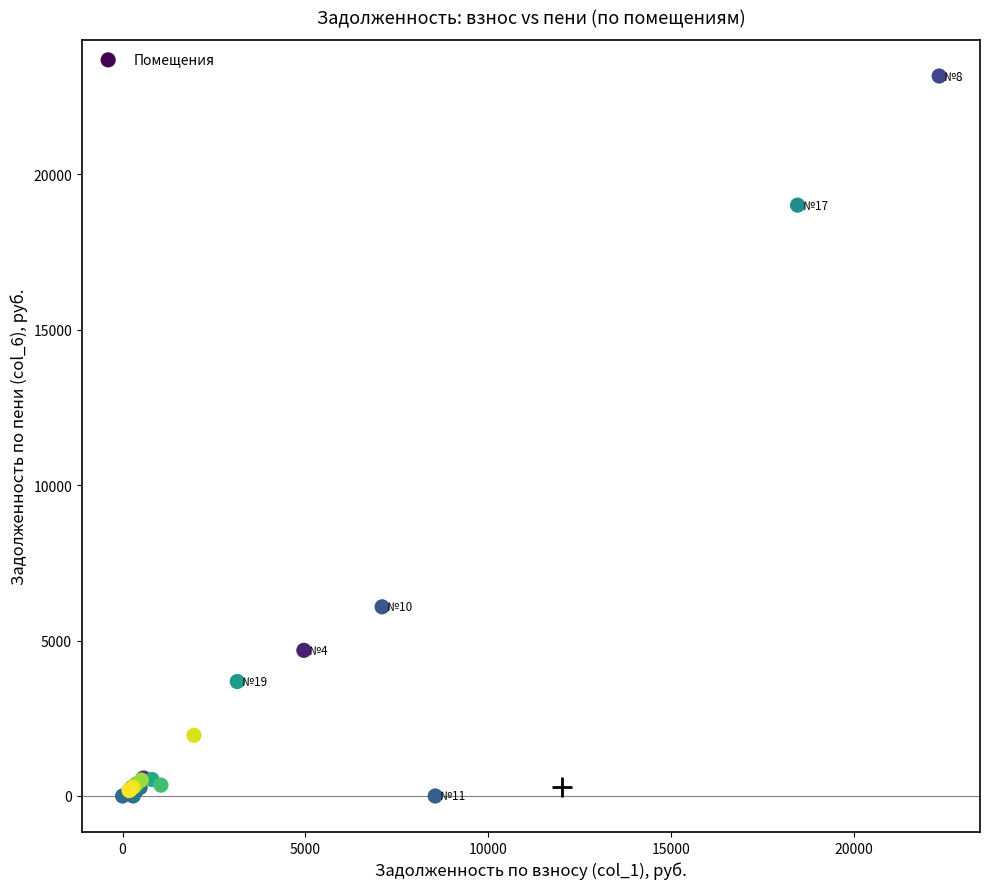

What Y value in the scatter plot is closest to 11581?

6085.9